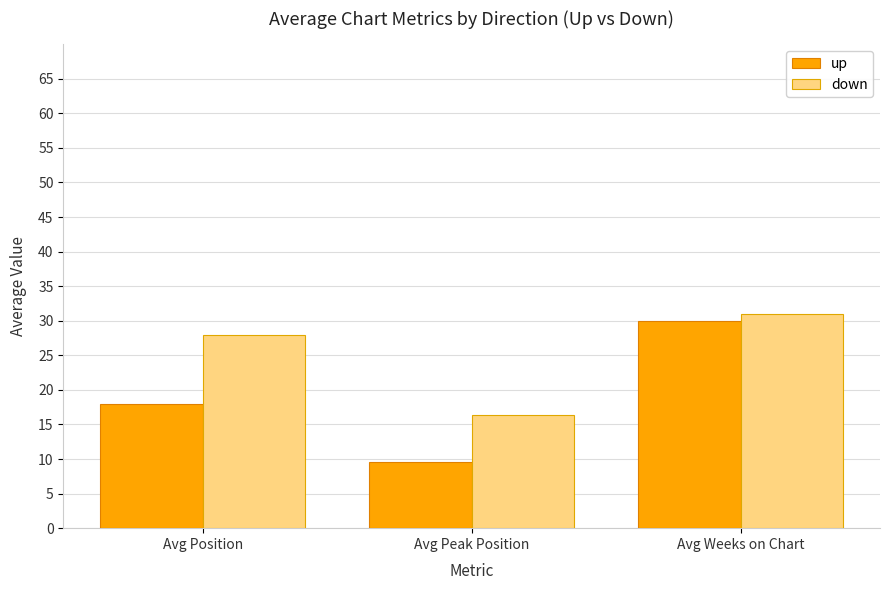

Does the chart contain stacked bars?

No